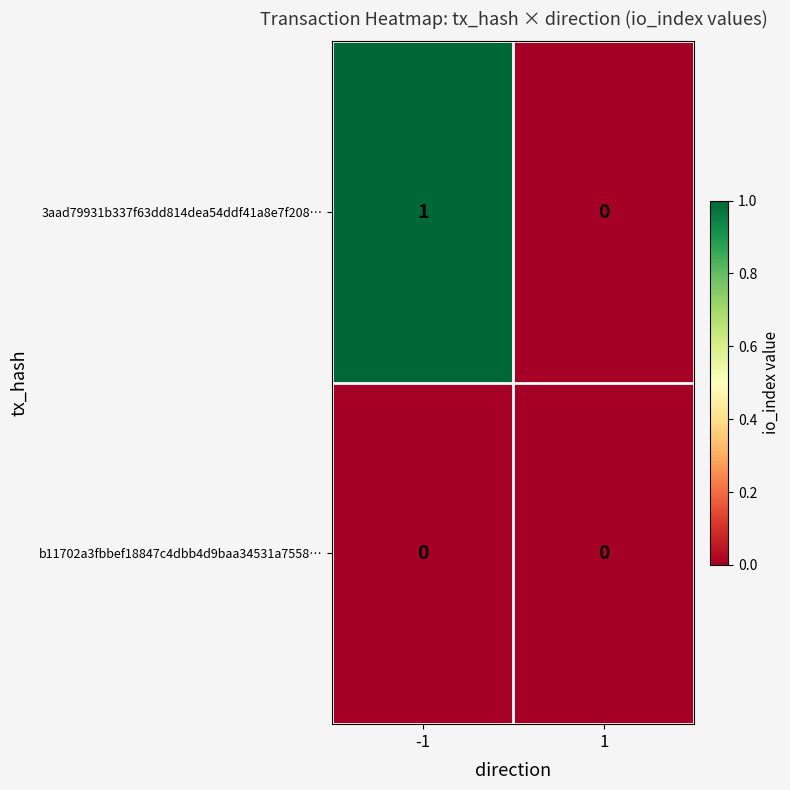

Rank the series by their maximum value, from highest to lowest.

3aad79931b337f63dd814dea54ddf41a8e7f208…, b11702a3fbbef18847c4dbb4d9baa34531a7558…